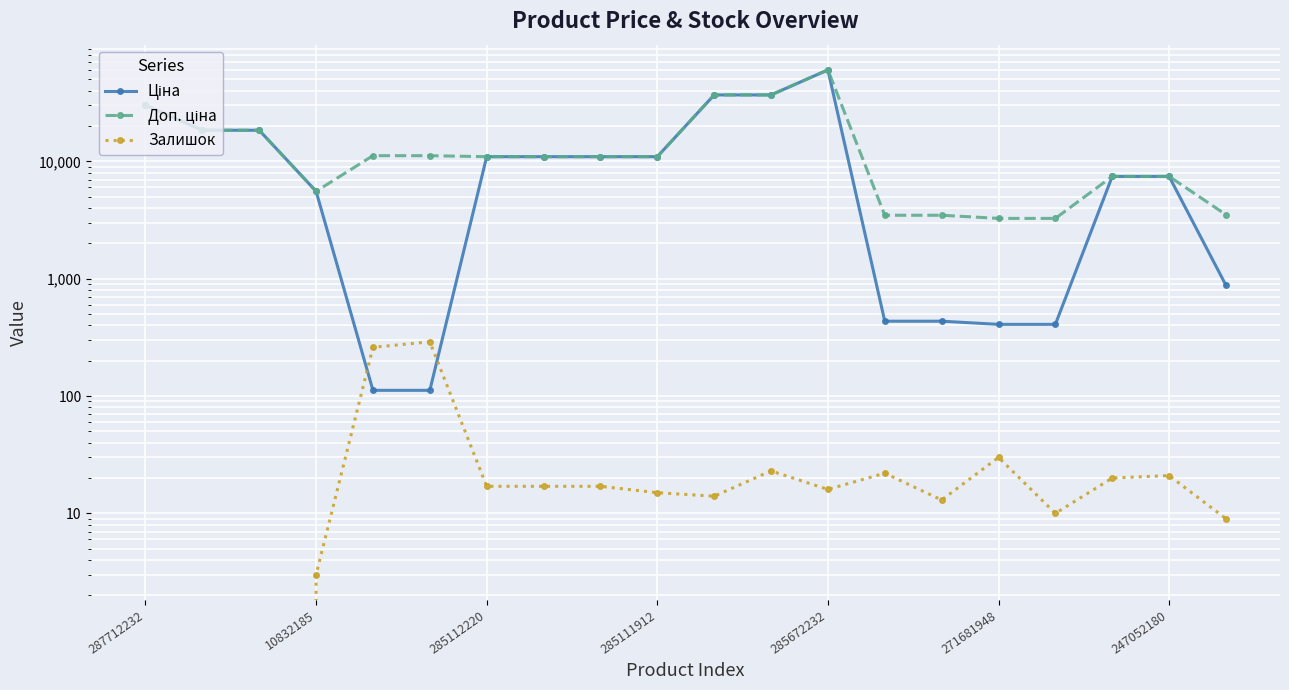

After their last crossing, which series has the higher values: Залишок or Ціна?

Ціна